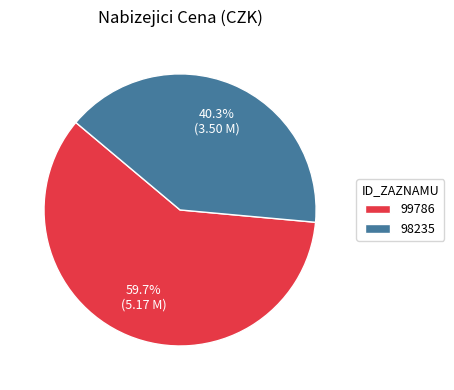

What is the majority slice?

99786